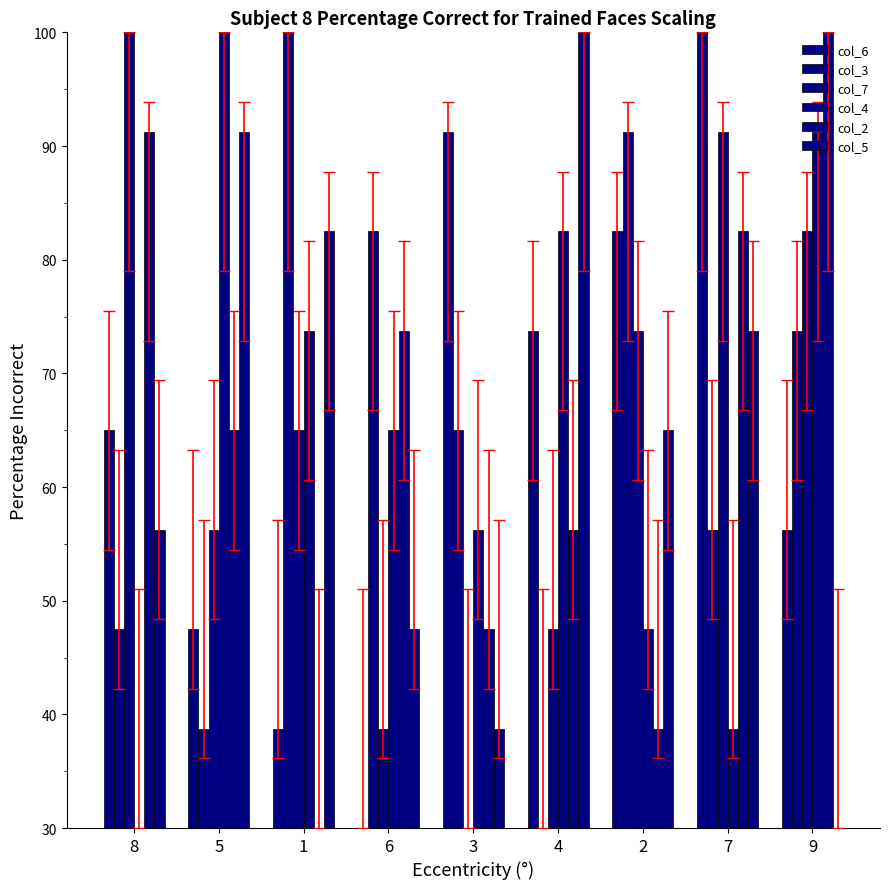

True or false: col_2 has a value of 61.2 at 8.

True